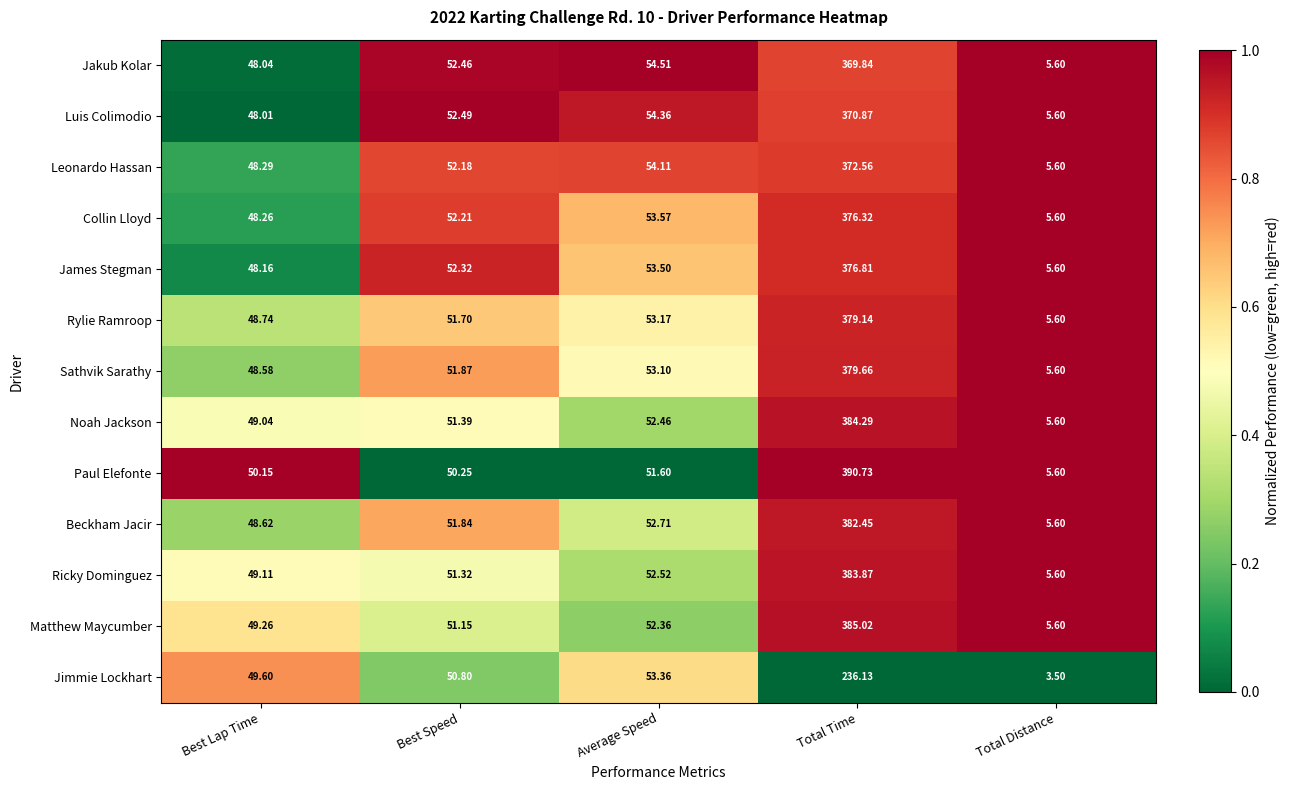

What is the difference between the highest and lowest values at Total Time?

154.6